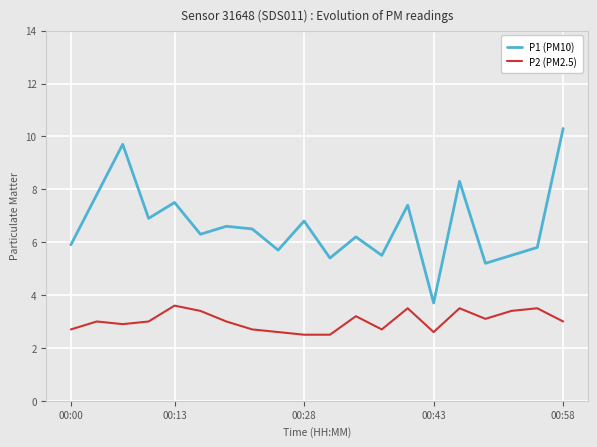

What is the difference between the maximum and minimum values in the P2 (PM2.5) series?

1.1